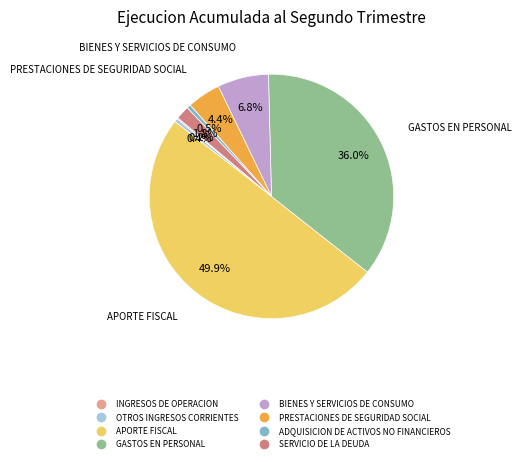

Which category has the biggest portion of the pie?

APORTE FISCAL